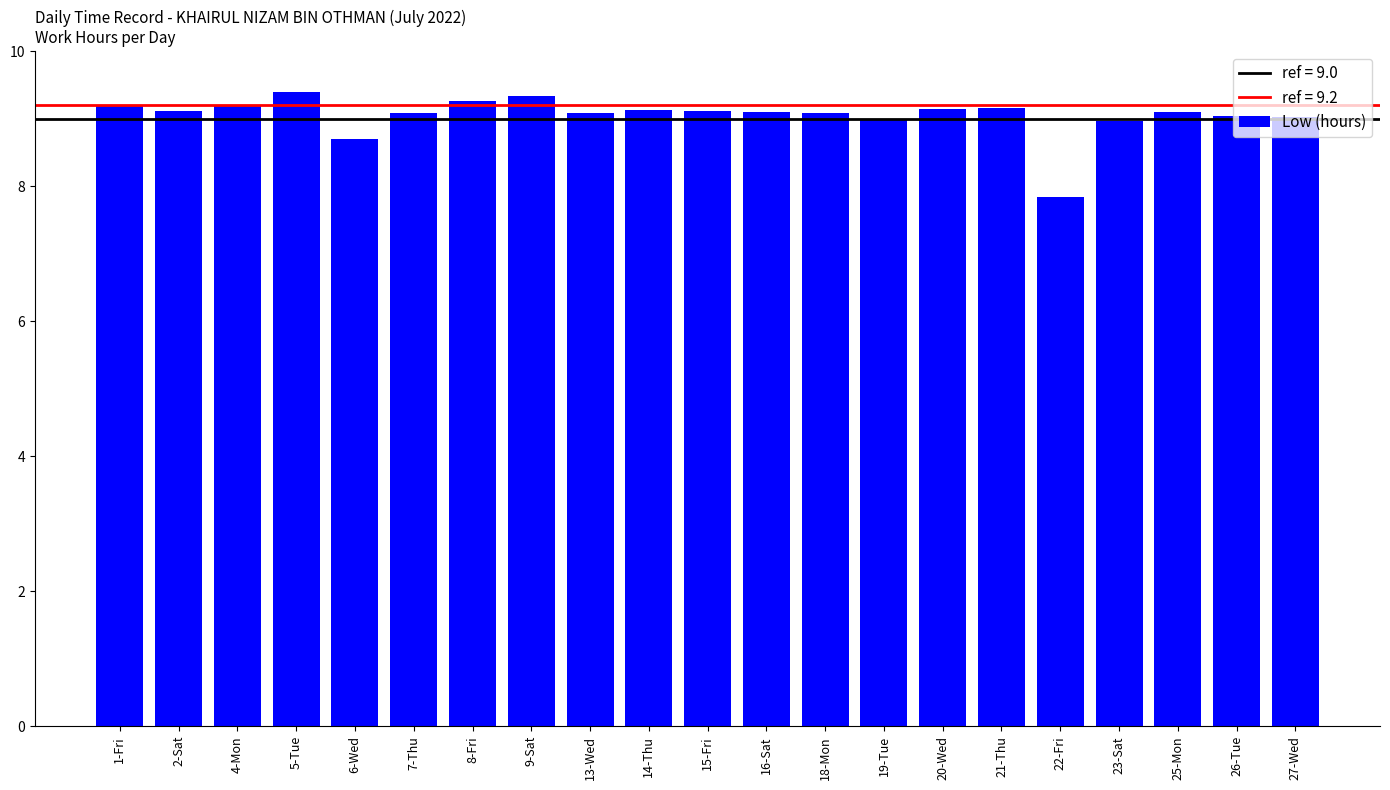

Does the chart contain any negative values?

No